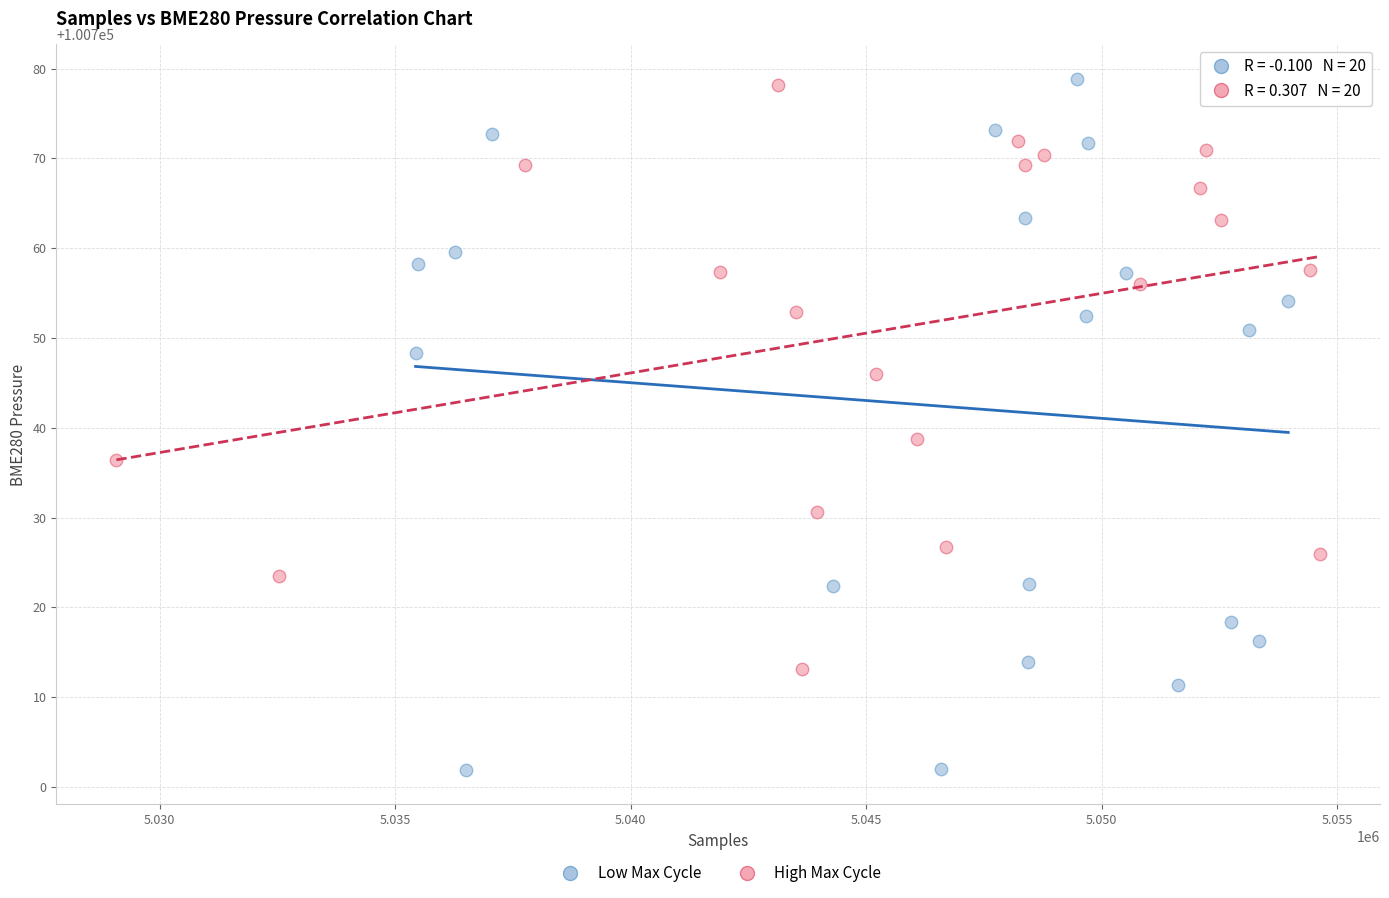

What are all the series names shown in the legend?

Low Max Cycle, High Max Cycle